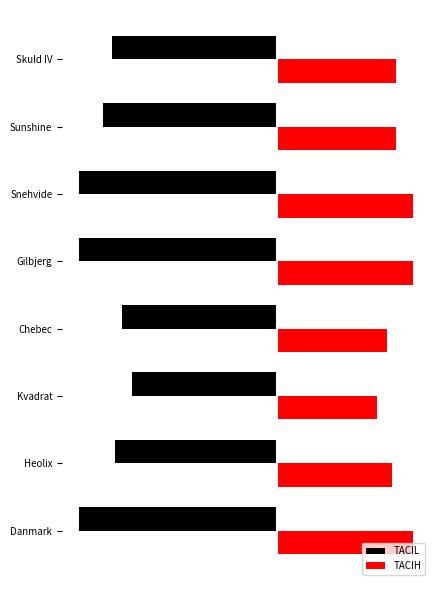

What is the value of the TACIL bar at the 1st from the left?

-852.8